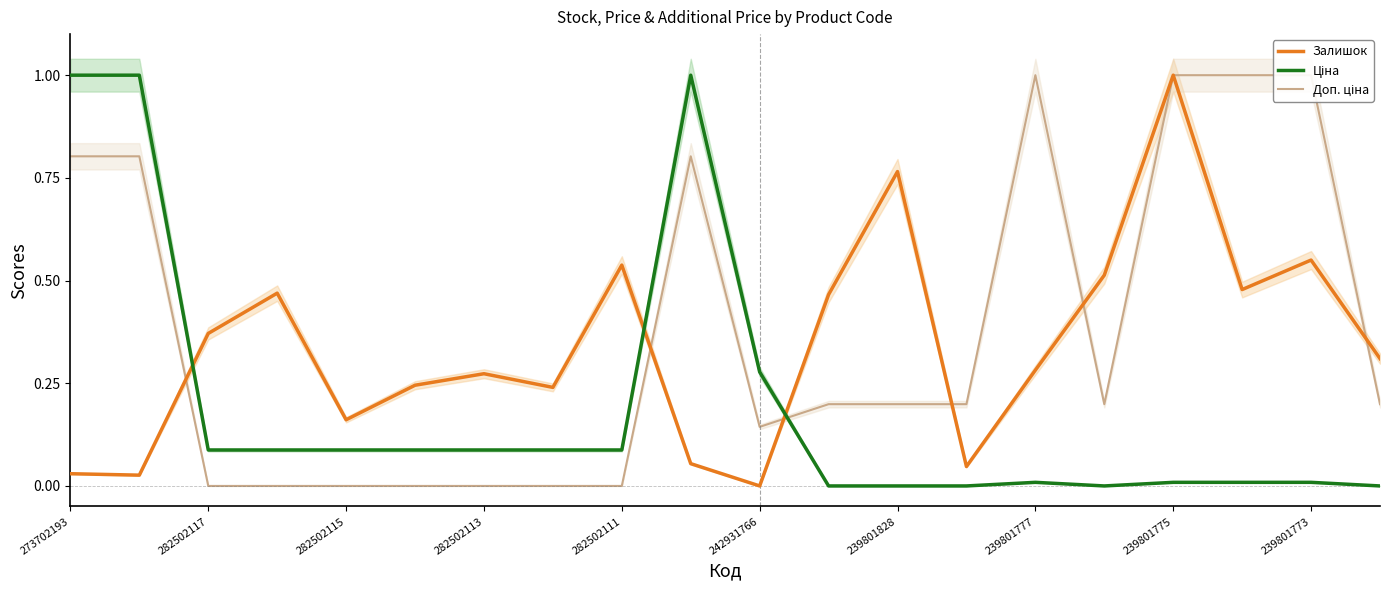

Does the chart have visible grid lines?

No